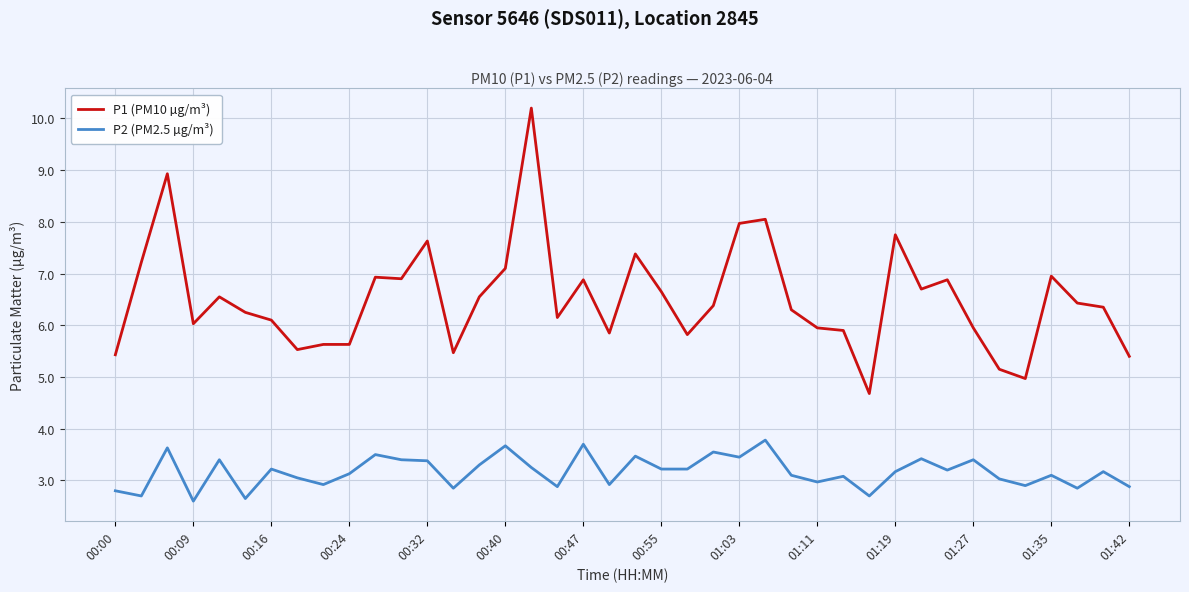

True or false: P1 (PM10 µg/m³) has more than 0 interior local peaks.

True